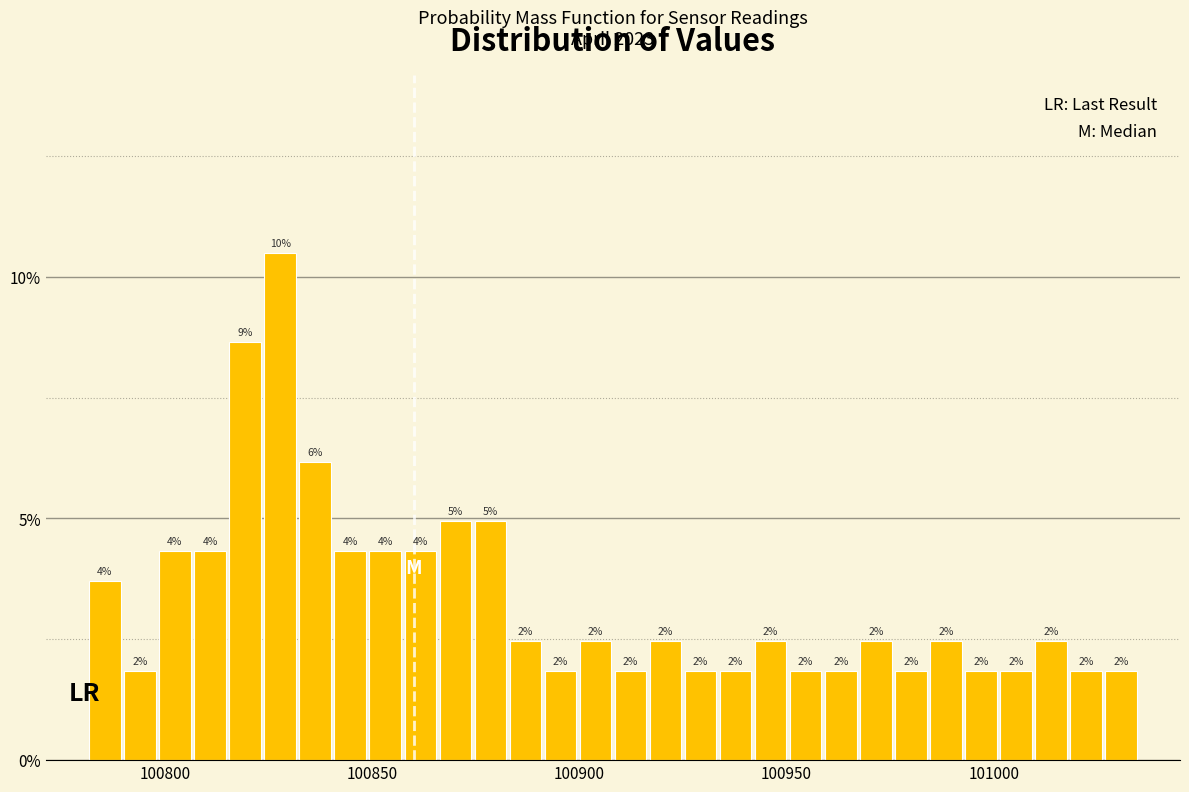

Around what value on the x-axis is the tallest bar? Give the approximate position of its centre, as read against the axis.

100830